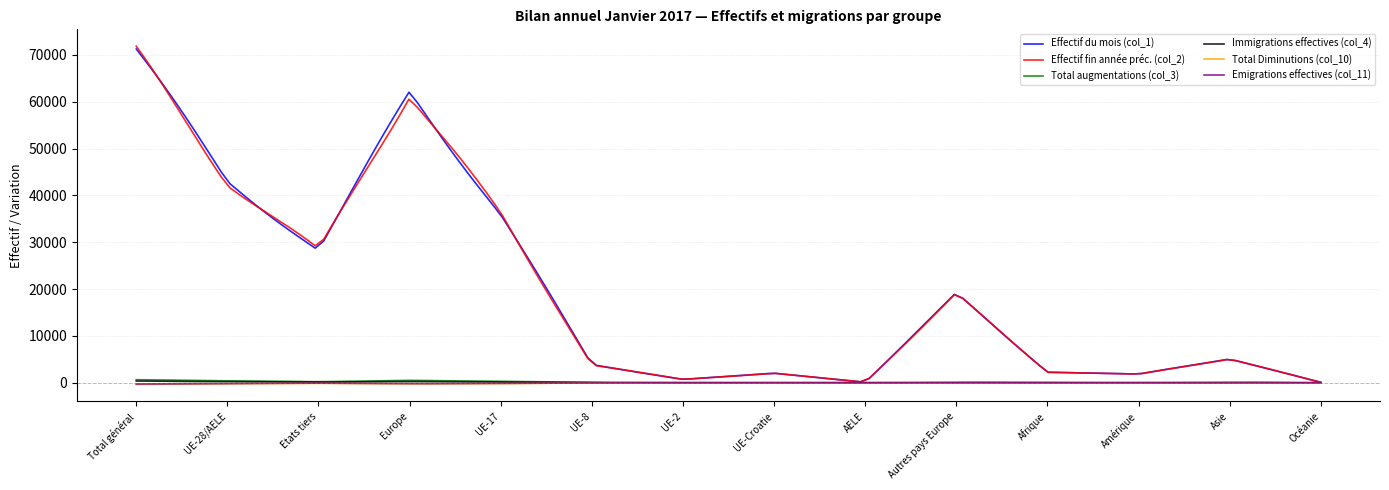

What is the smallest value displayed?

-346